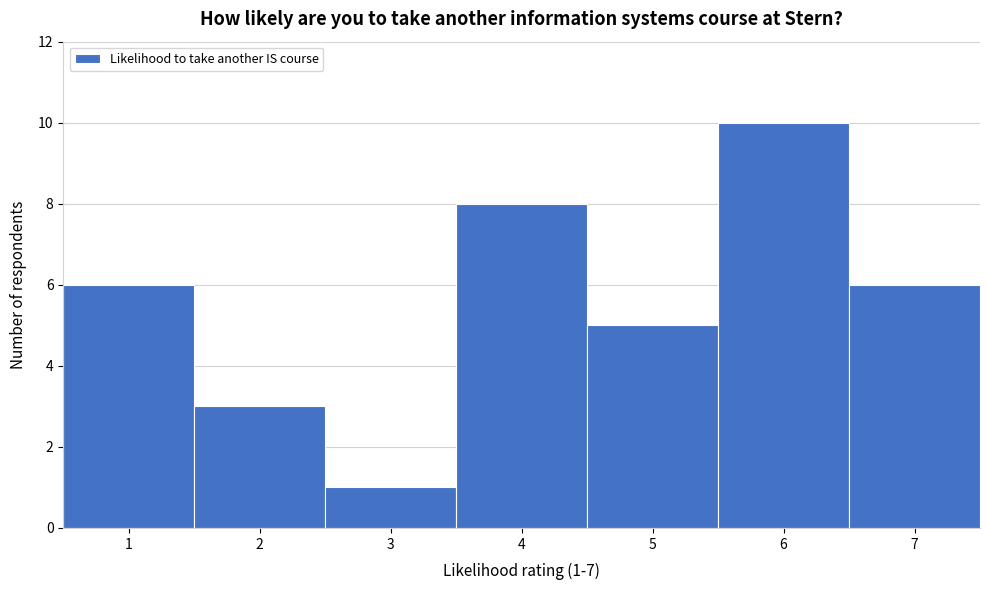

Which range on the x-axis has the tallest bar?

5.5 to 6.5